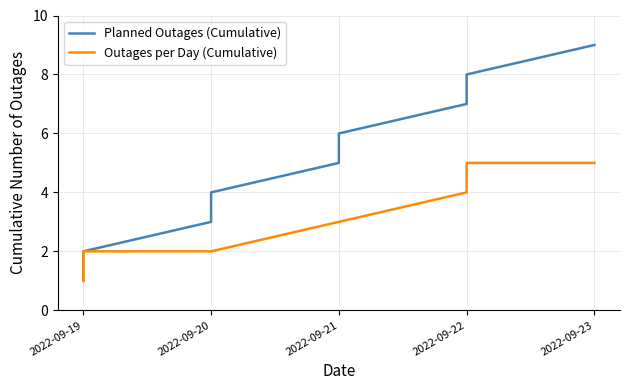

Which series has the largest total across all categories?

Planned Outages (Cumulative)